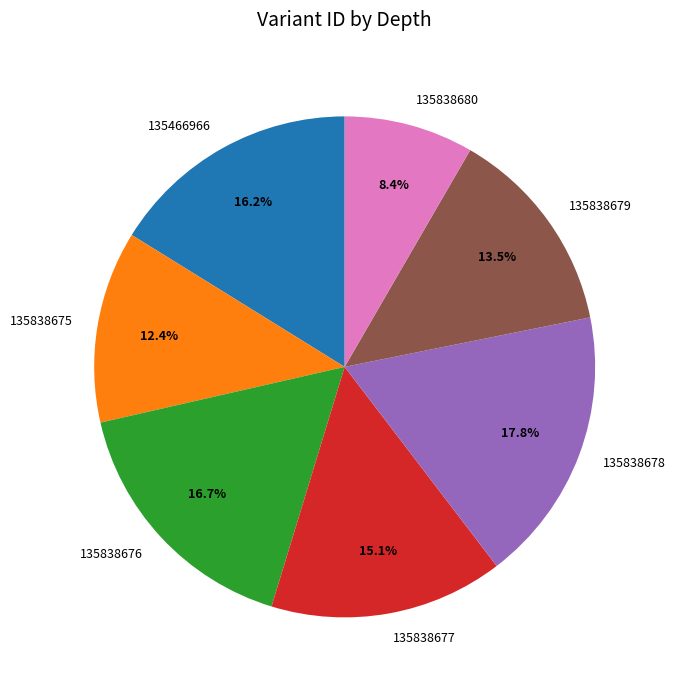

Which category has the biggest portion of the pie?

135838678